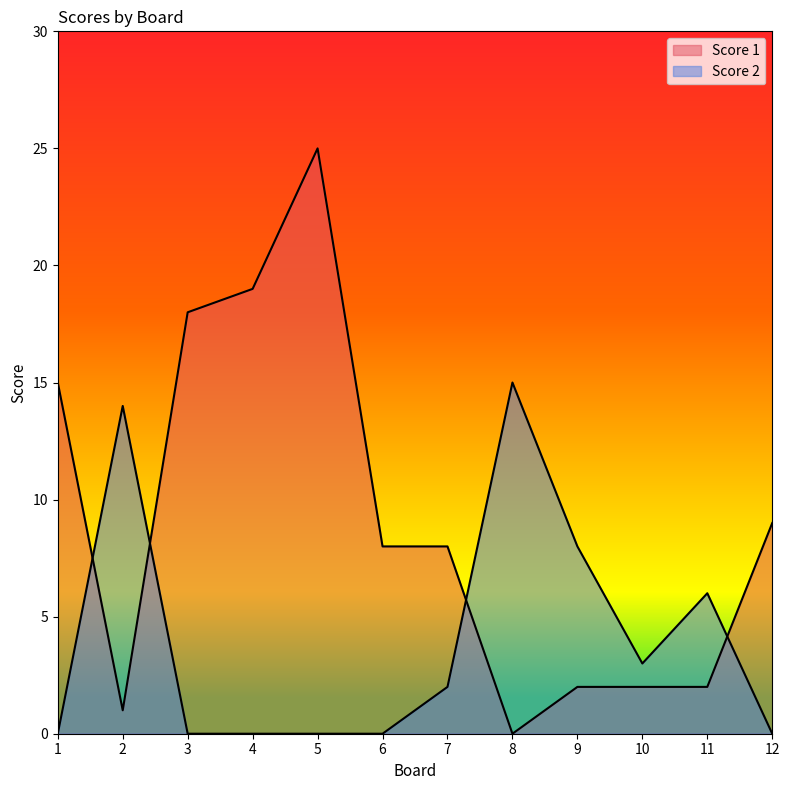

True or false: Score 2 and Score 1 cross at least once.

True